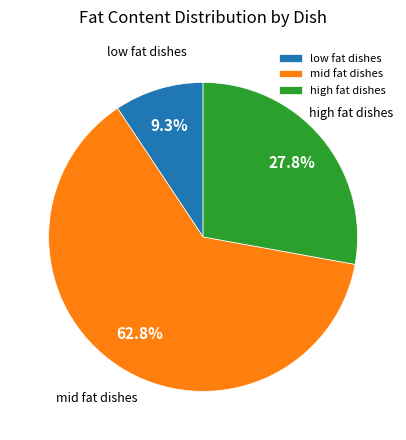

Which slice is the largest?

mid fat dishes